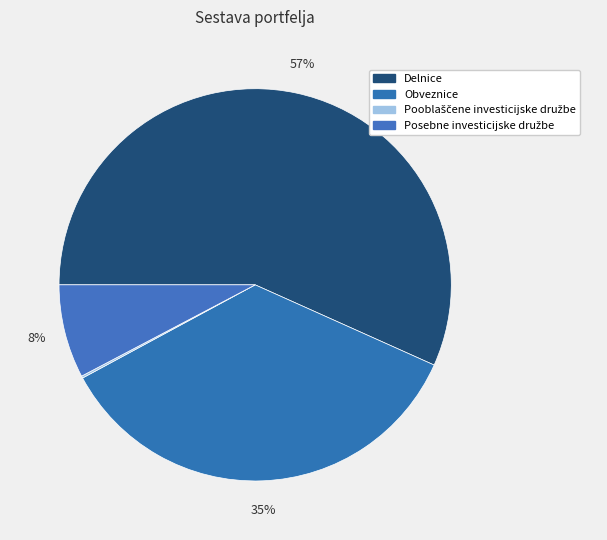

Is it true that Posebne investicijske družbe is 8% of the pie?

True